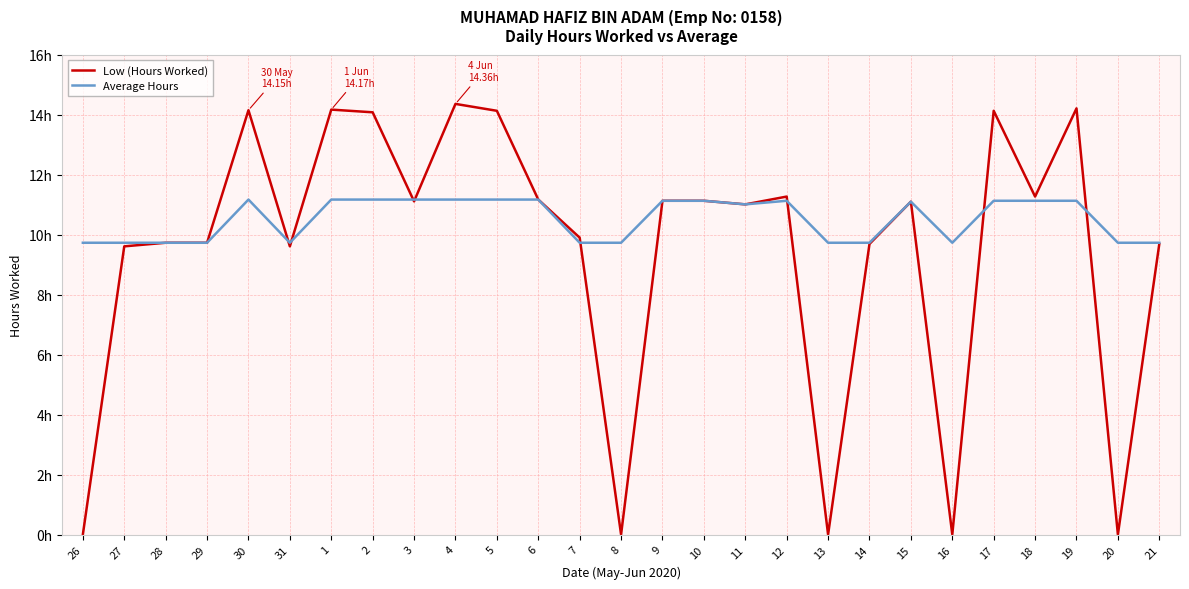

The value of Low (Hours Worked) at 27 is 14.5. True or false?

False